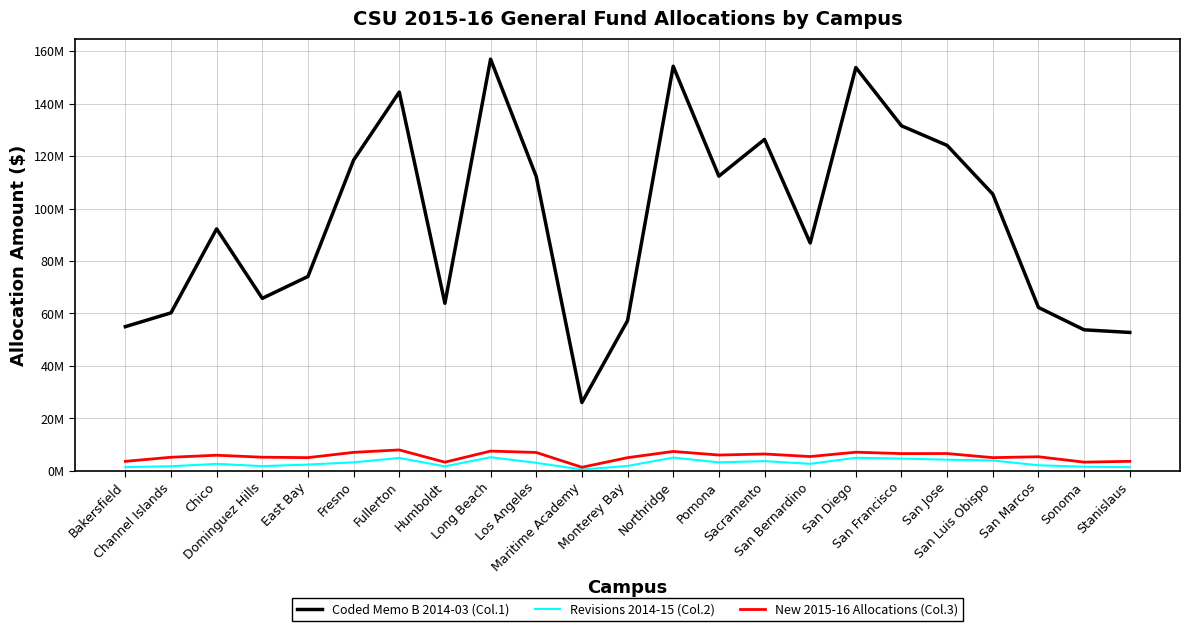

Reading left to right, what are all the values shown in this chart?

Coded Memo B 2014-03 (Col.1): 54944409	60207210	92245032	65742152	74079561	118455832	144394061	63858110	156941836	112197039	26018276	57244983	154242396	112335342	126337437	86861208	153746796	131532859	124051382	105471968	62268552	53742483	52742547
Revisions 2014-15 (Col.2): 1386900	1715700	2626200	1769200	2367800	3207700	4868600	1691400	5157300	3015300	474400	1827800	5009700	3205000	3671700	2636200	4945800	4636000	4223900	3927500	2099000	1540400	1358600
New 2015-16 Allocations (Col.3): 3597000	5147000	5925000	5163000	5008000	7015000	7951000	3271000	7501000	6978000	1333000	4990000	7363000	5997000	6393000	5421000	7079000	6541000	6567000	5004000	5342000	3285000	3599000